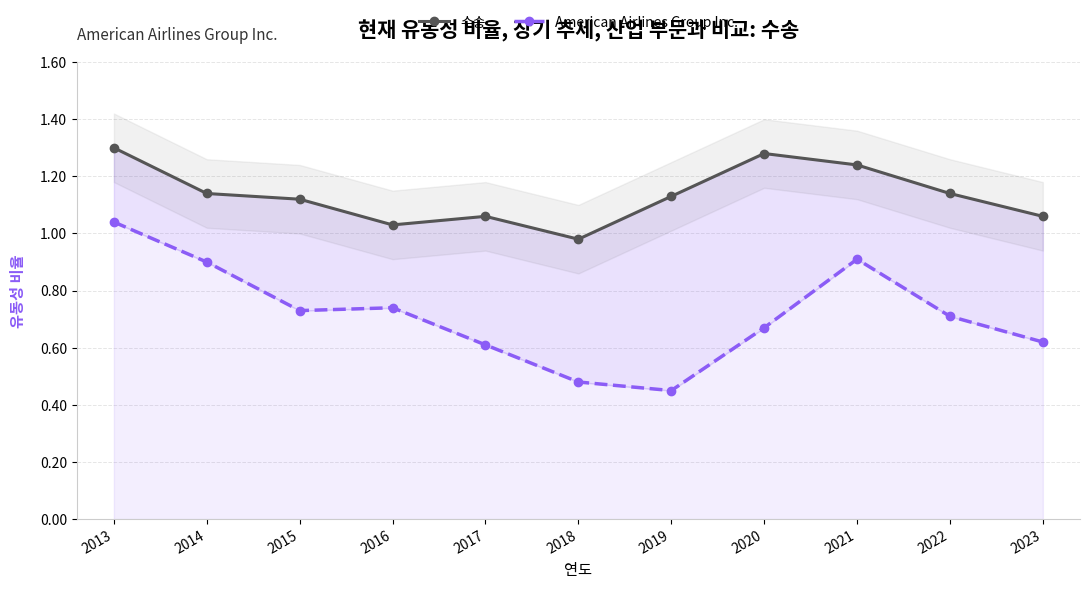

At which category does American Airlines Group Inc. reach its first local valley?

2015